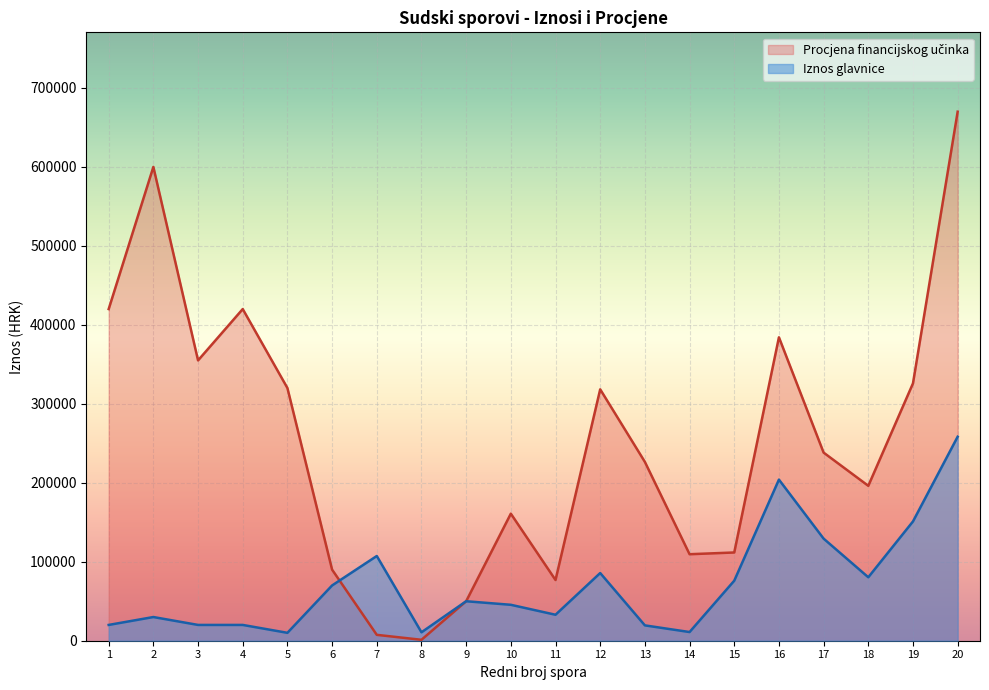

How many values in the Procjena financijskog učinka series are below 238219?

10